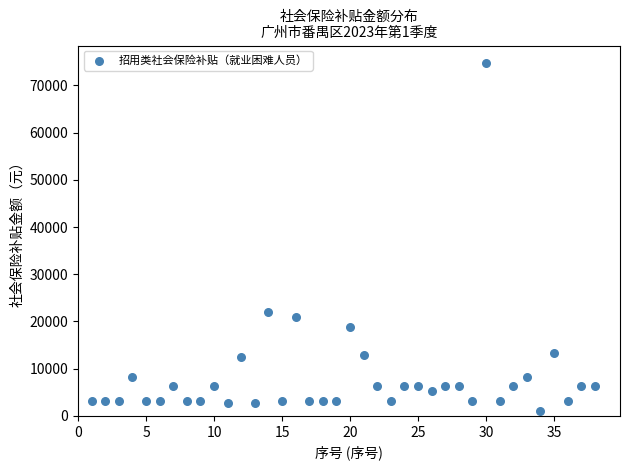

What Y value in the scatter plot is closest to 37915?

21959.9